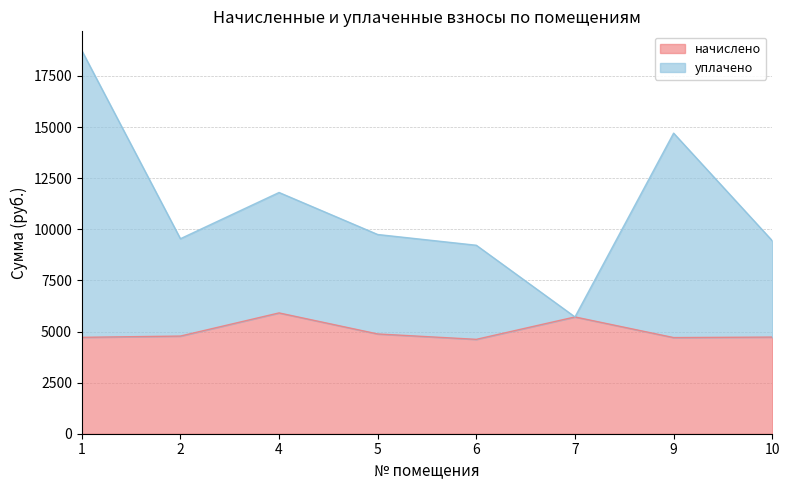

At which label does уплачено reach its minimum?

7